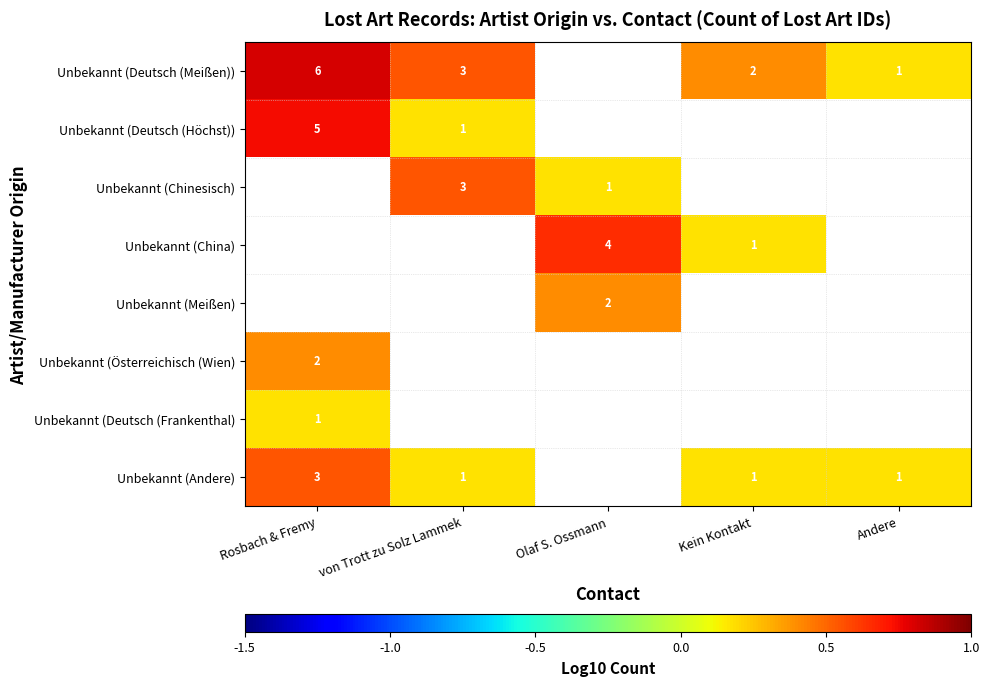

True or false: Unbekannt (Deutsch (Höchst)) has a value of 1.2 at Rosbach & Fremy.

False